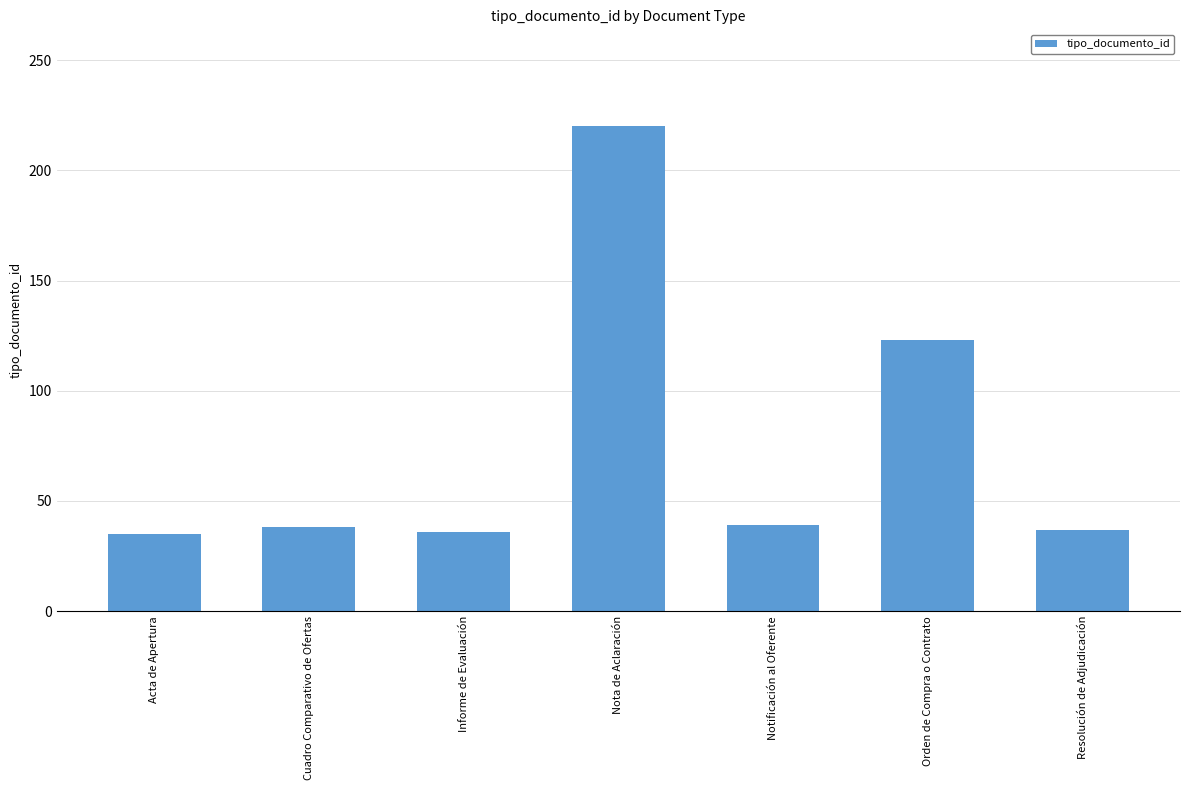

At which category does the chart reach its peak across all series?

Nota de Aclaración